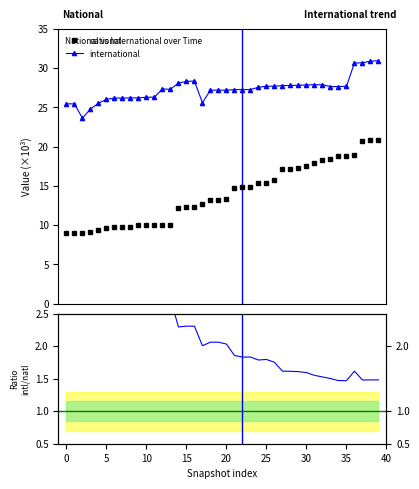

What is the label of the 18th point from the left?

17